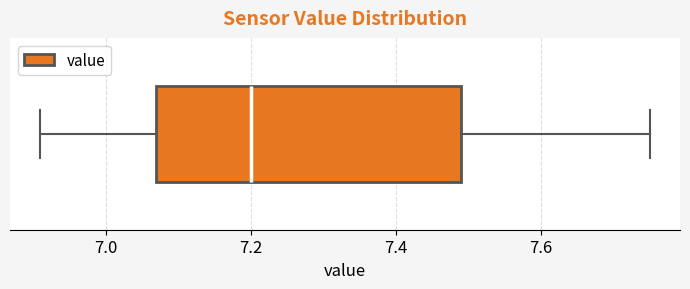

Where does the right whisker of the box end on the x-axis? The values are not printed on the chart, so give them approximately, as read against the axis.

7.76